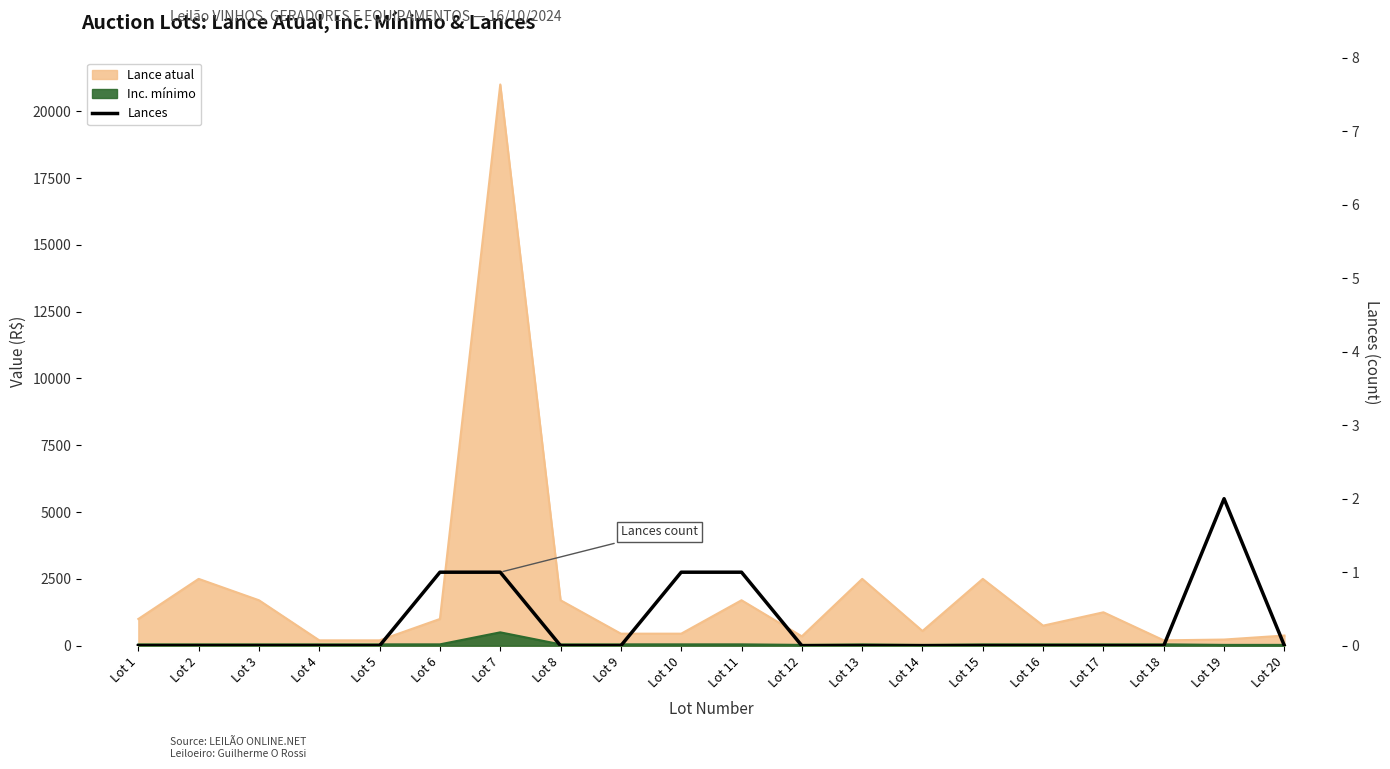

At which category does the chart reach its peak across all series?

Lot 19